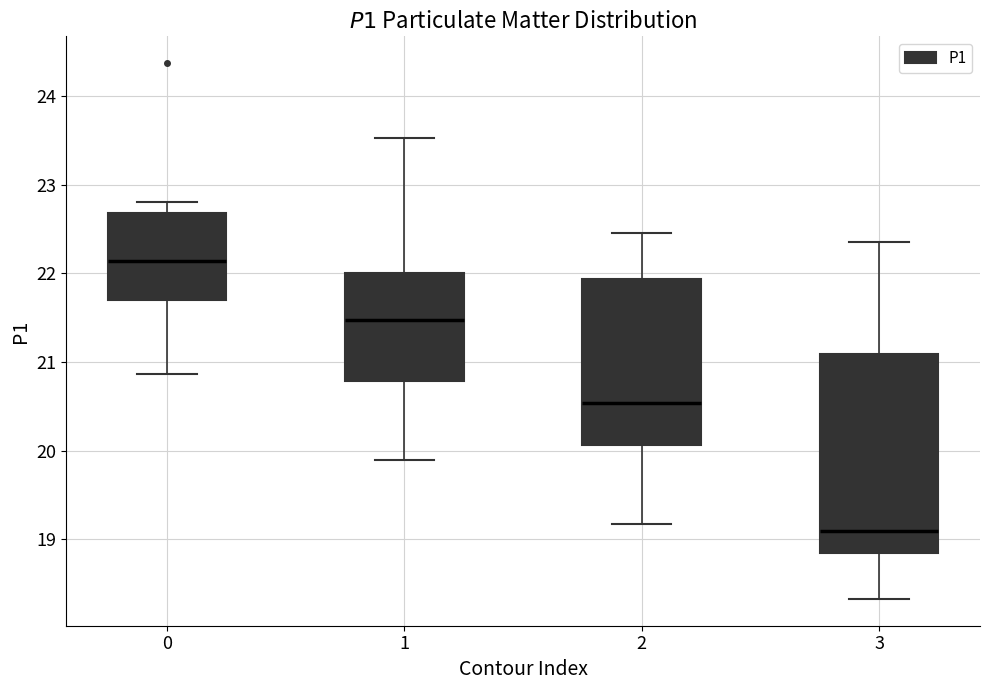

Reading left to right, read every box against the y-axis: the position of its median line, the range the box covers, and the ends of its whiskers. The values are not printed on the chart, so give them approximately, as read against the axis.

0: median 22.1, box 21.7 to 22.7, whiskers 20.9 to 22.8
1: median 21.5, box 20.8 to 22.0, whiskers 19.9 to 23.5
2: median 20.5, box 20.1 to 21.9, whiskers 19.2 to 22.5
3: median 19.1, box 18.8 to 21.1, whiskers 18.3 to 22.4